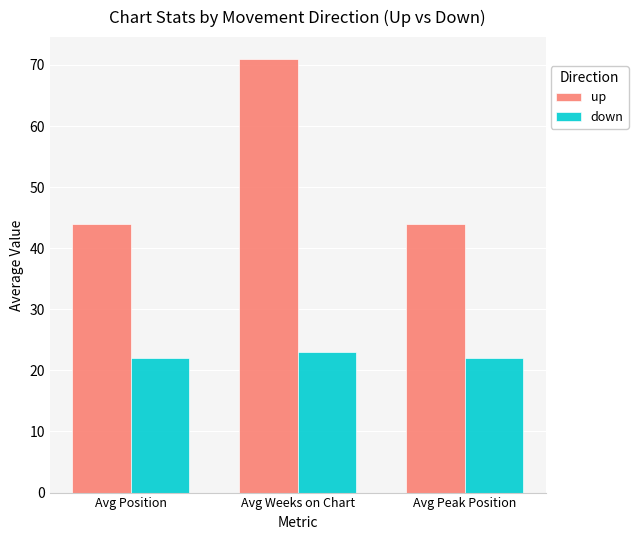

Reading left to right, extract all data points from this chart.

up: Avg Position=44	Avg Weeks on Chart=71	Avg Peak Position=44
down: Avg Position=22	Avg Weeks on Chart=23	Avg Peak Position=22